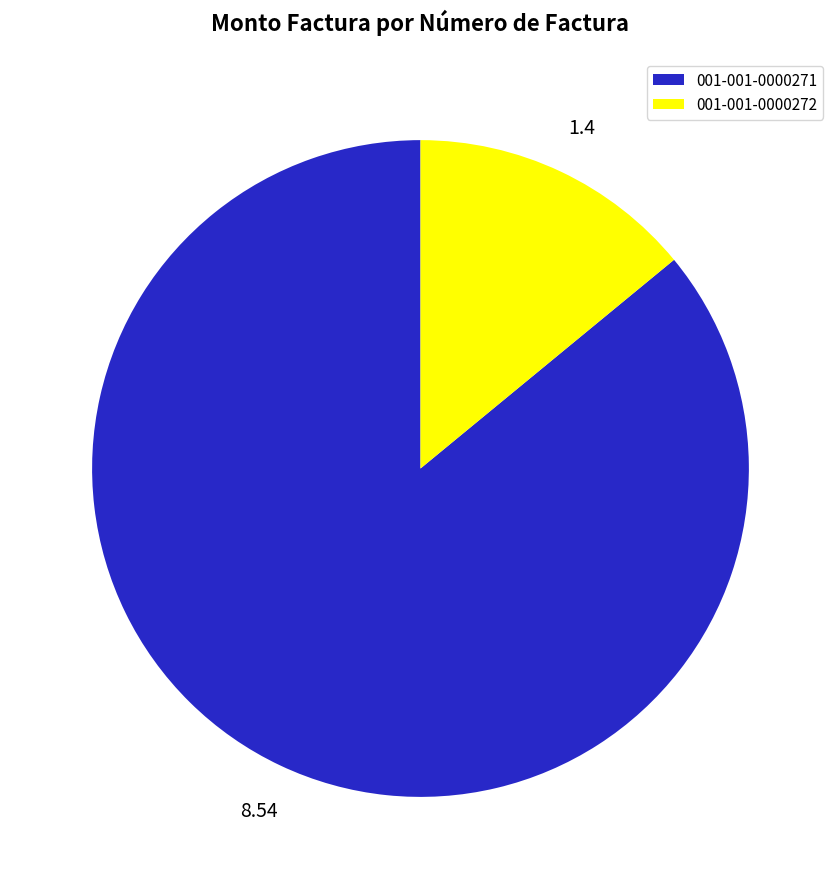

Between 001-001-0000271 and 001-001-0000272, which is larger?

001-001-0000271